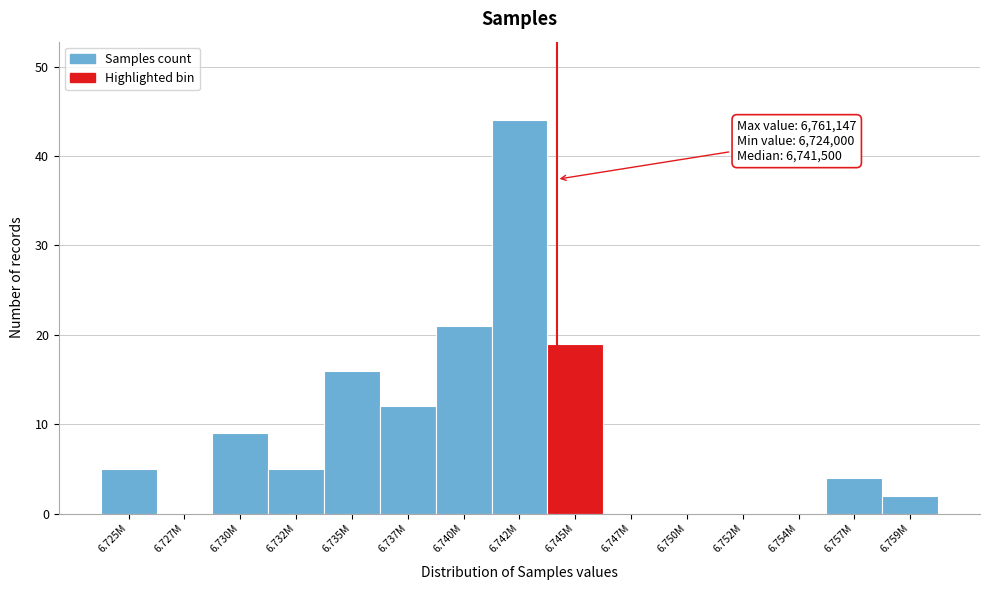

Reading left to right, transcribe all the data shown in this chart.

6.725M=5	6.727M=0	6.730M=9	6.732M=5	6.735M=16	6.737M=12	6.740M=21	6.742M=44	6.745M=19	6.747M=0	6.750M=0	6.752M=0	6.754M=0	6.757M=4	6.759M=2